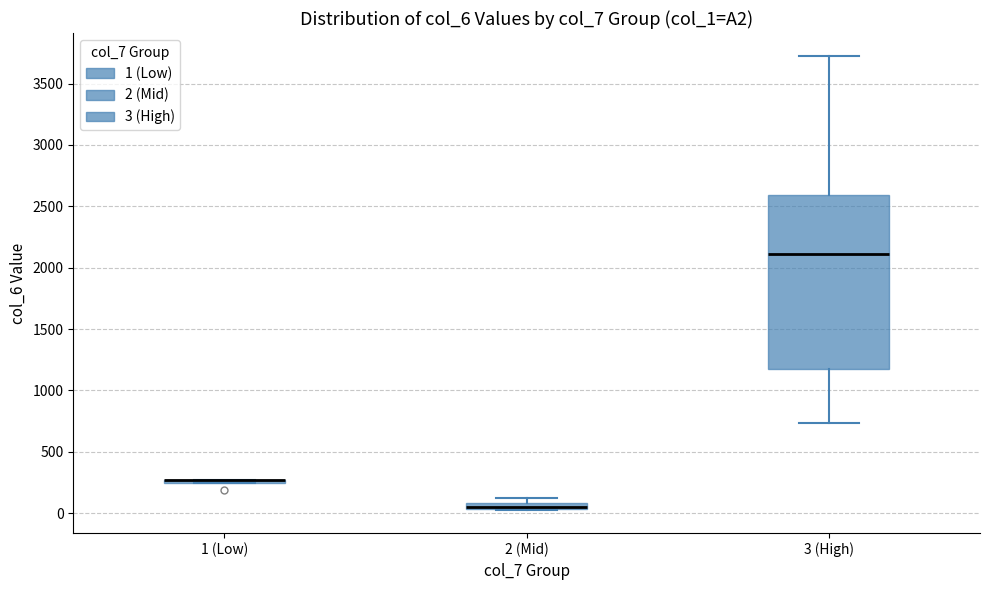

Which box is the tallest, from its lower edge to its upper edge?

3 (High)